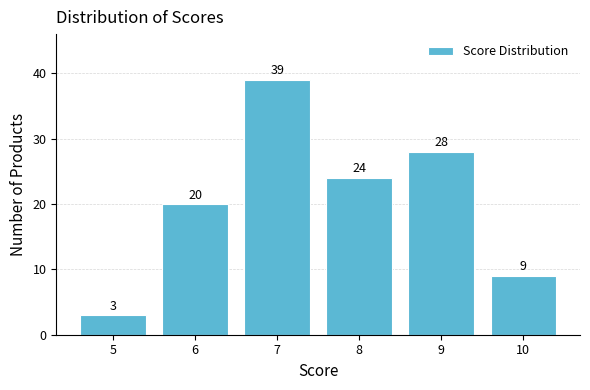

Reading left to right, transcribe all the data shown in this chart.

3	20	39	24	28	9